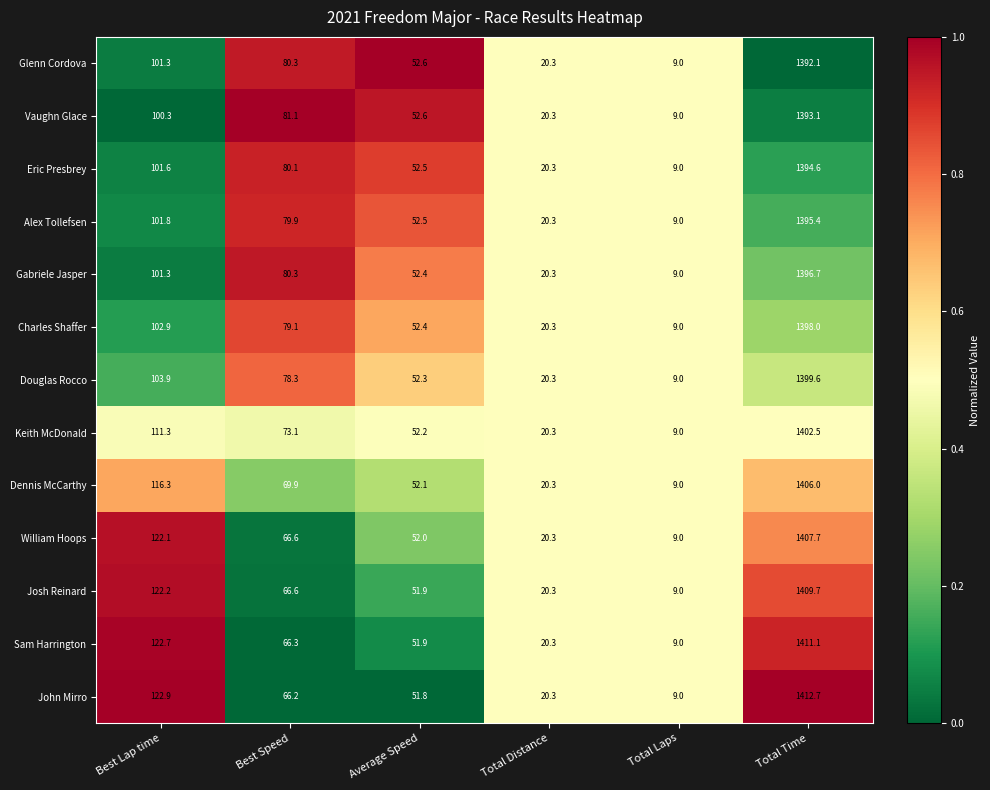

At which category does the chart reach its minimum across all series?

Total Laps